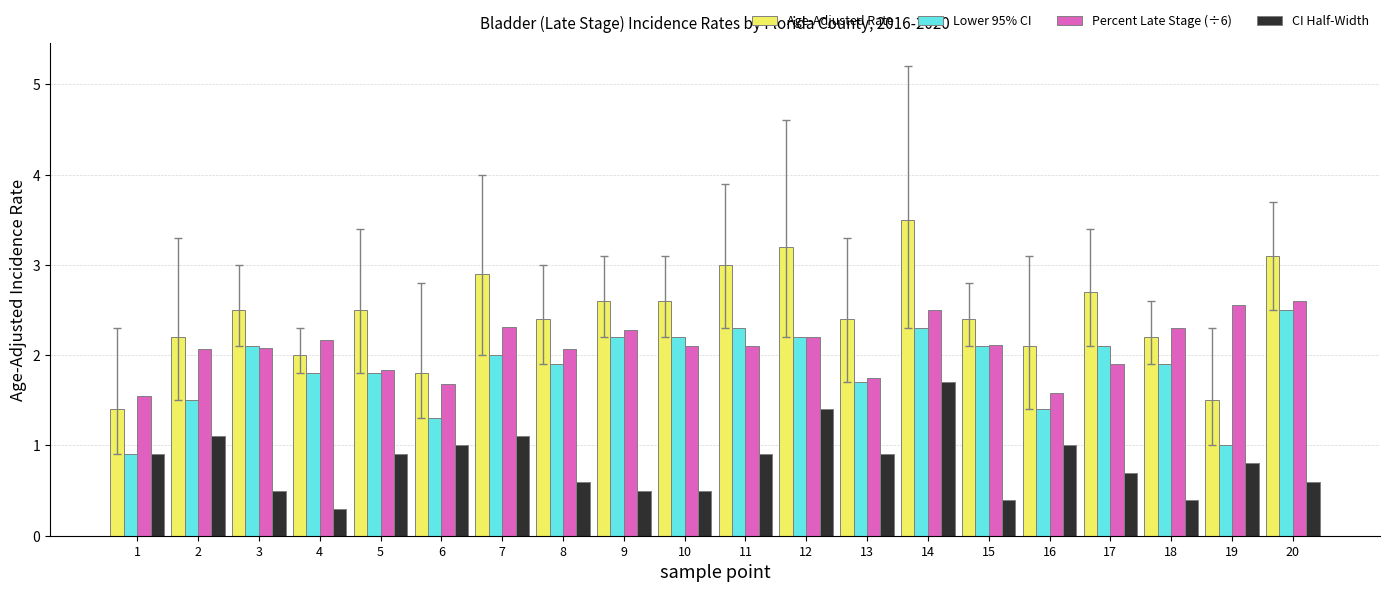

What is the sum of the Lower 95% CI values at 5 and 13?

3.5